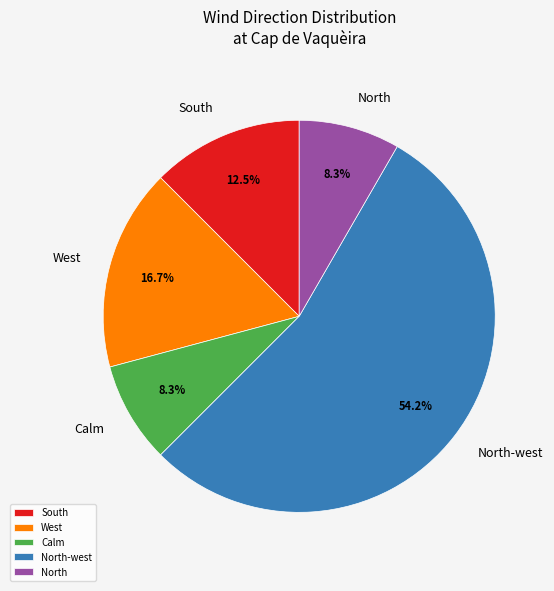

True or false: West accounts for 17% of the total.

True